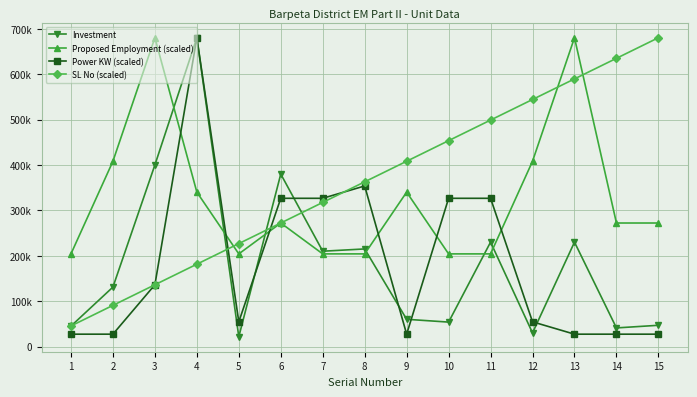

Count the Proposed Employment (scaled) values in the range 204099 to 408198.

13